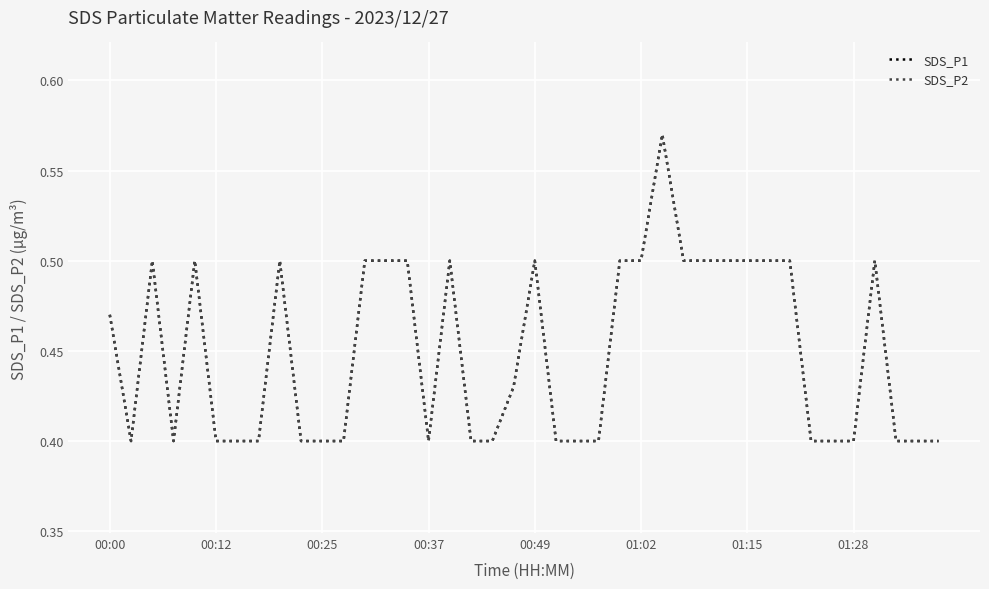

Does the chart have visible grid lines?

Yes